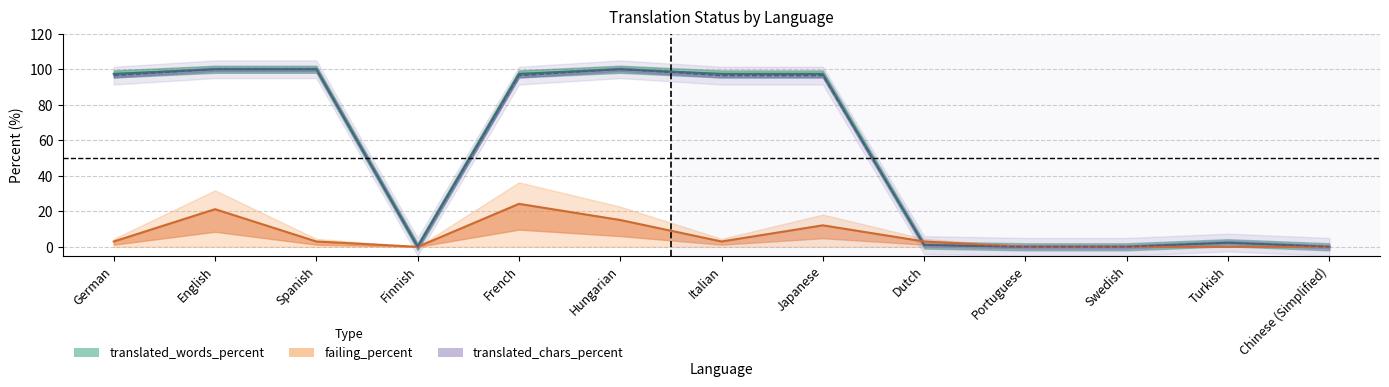

What is the maximum value shown in the chart?

100.0